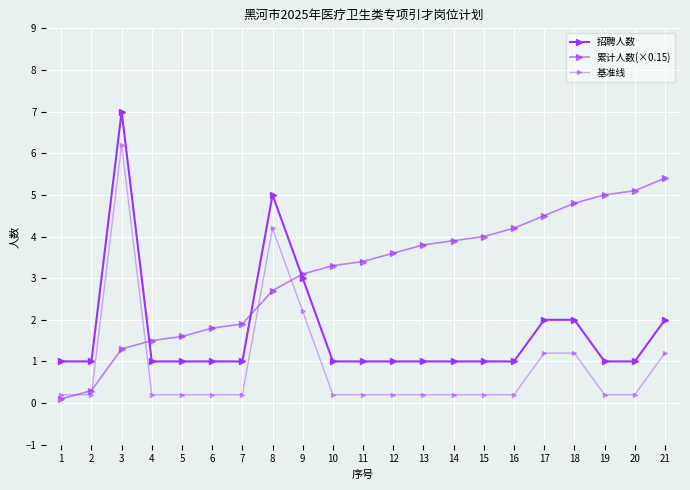

Which series has the largest range (max minus min)?

招聘人数